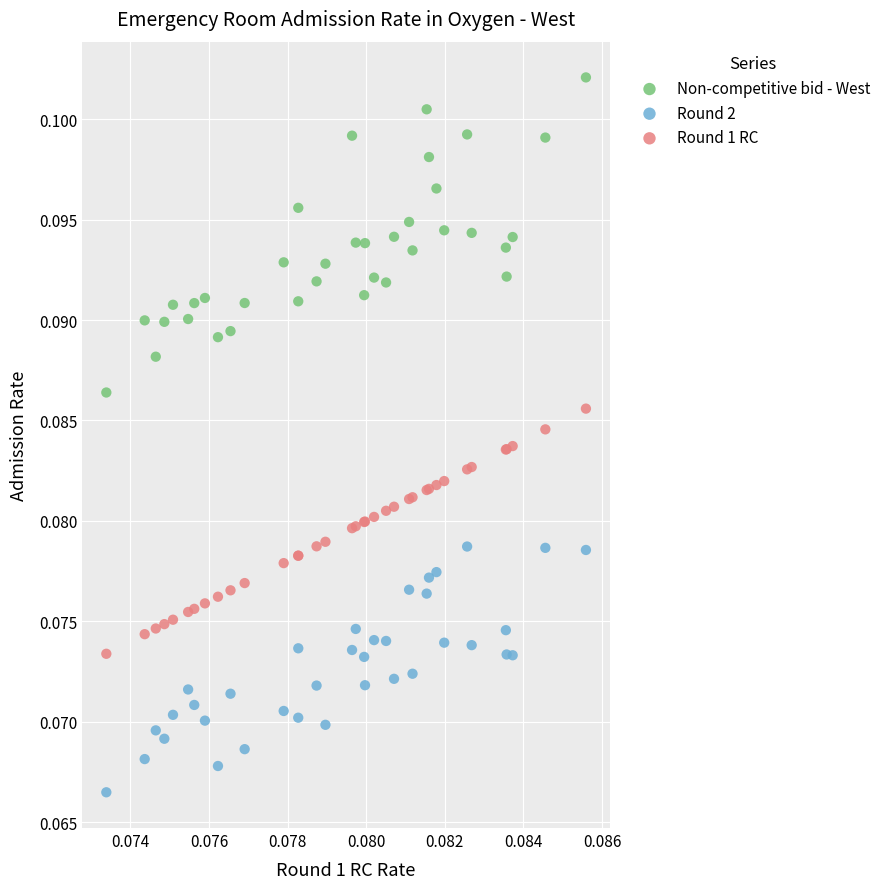

Which series has the largest Y range (max minus min)?

Non-competitive bid - West